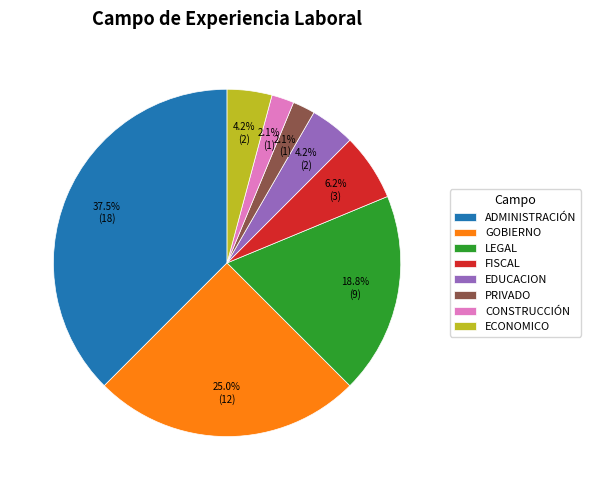

True or false: CONSTRUCCIÓN accounts for 2% of the total.

True